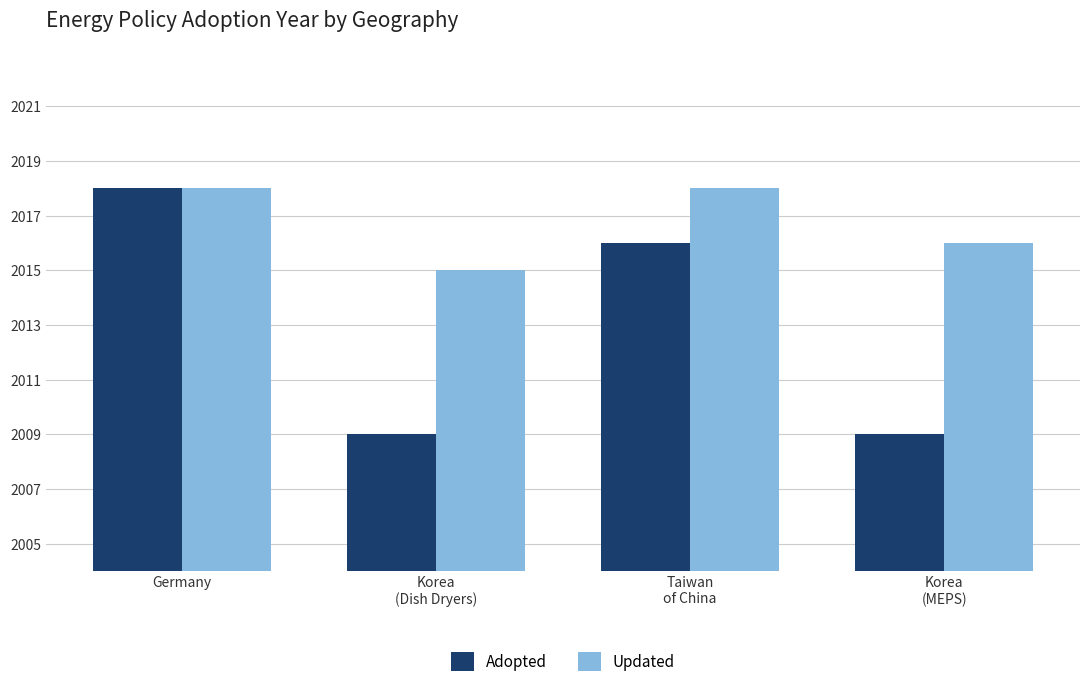

Which series has the largest range (max minus min)?

Adopted